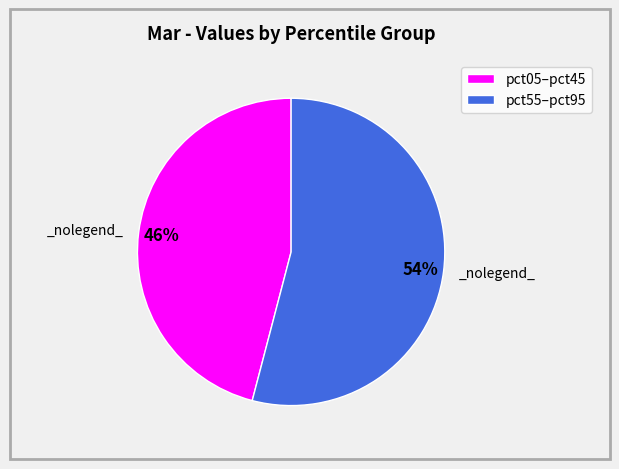

To the nearest percent, what is the average slice percentage?

50%